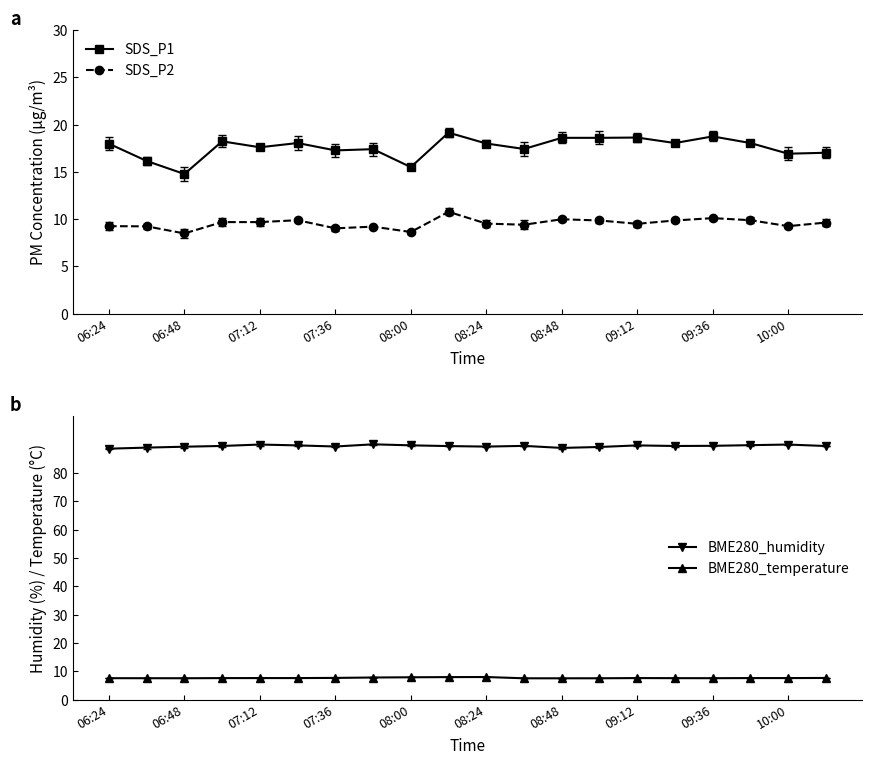

What is the greatest value displayed?

90.1